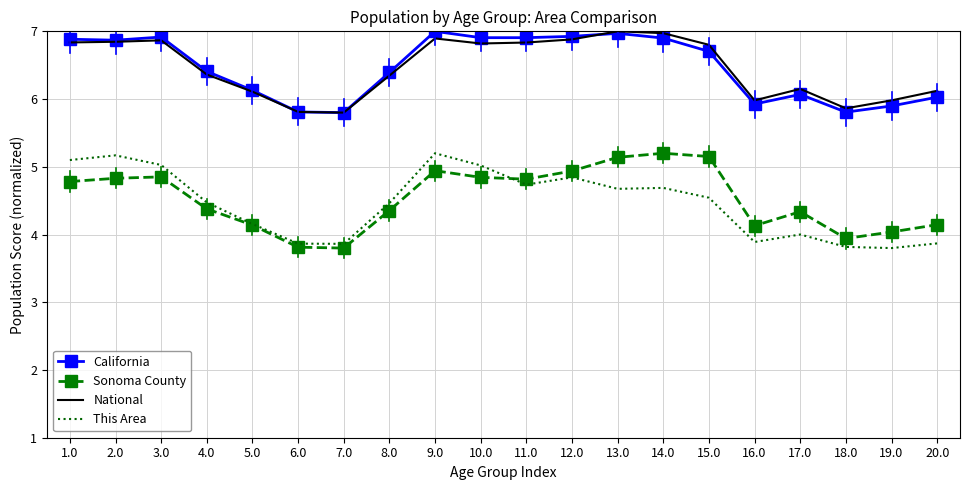

True or false: National has a value of 6.3 at 8.0.

True